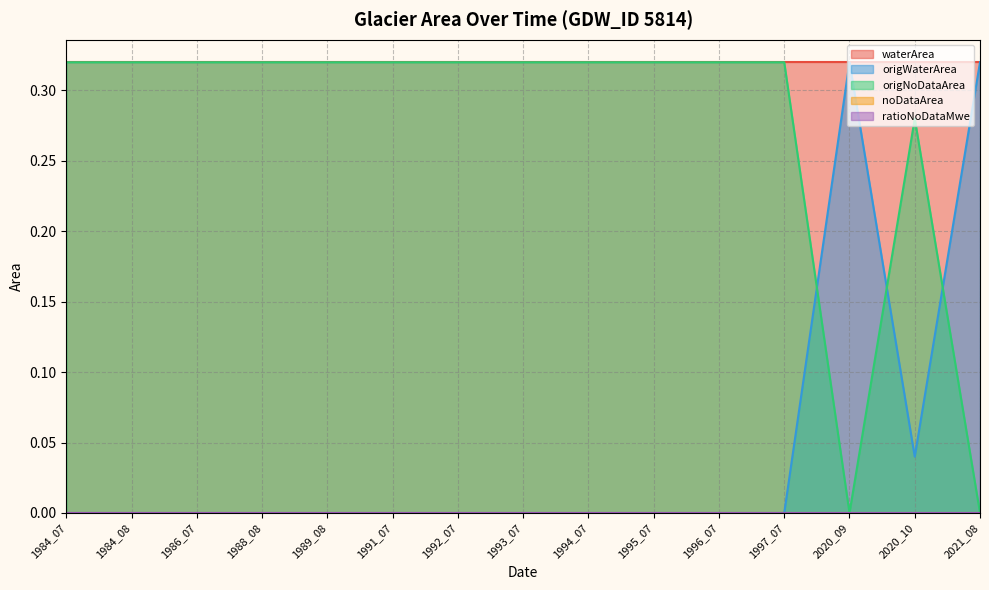

At which label does origWaterArea reach its peak?

2020_09